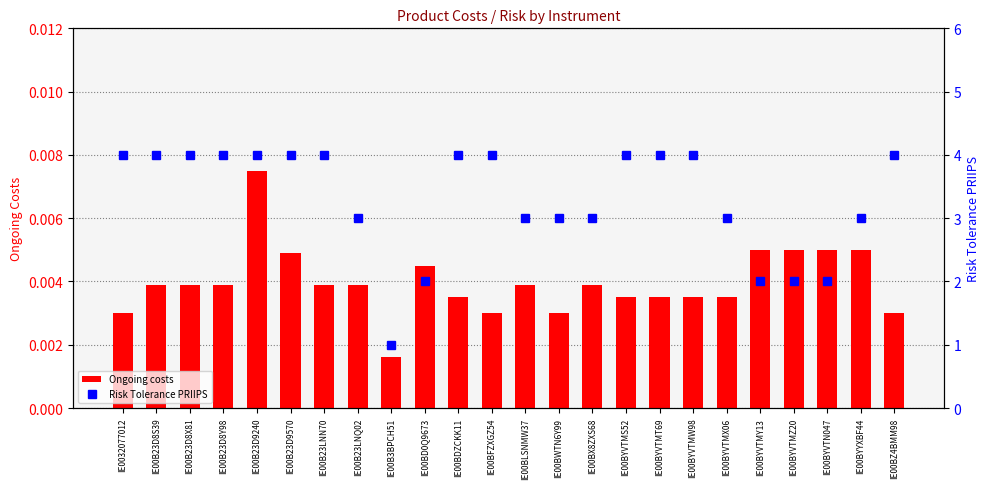

What is the difference between the Risk Tolerance PRIIPS values at IE00BYVTMS52 and IE00B23LNQ02?

1.0